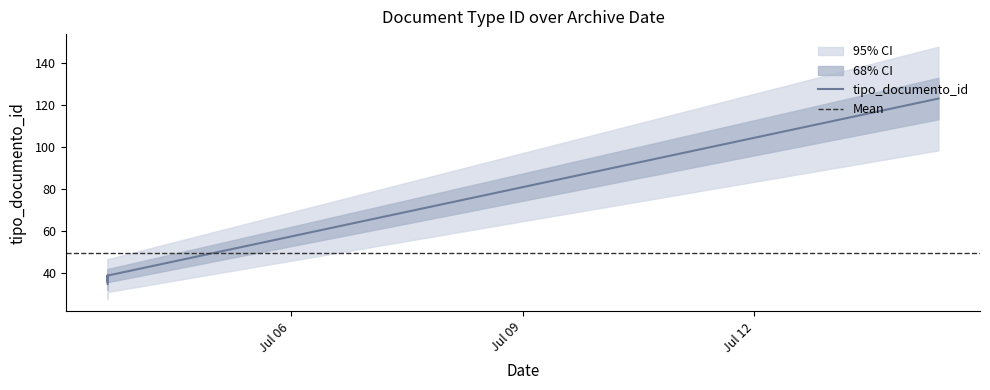

Reading left to right, list all the values displayed in this chart.

35	38	36	39	39	123	37